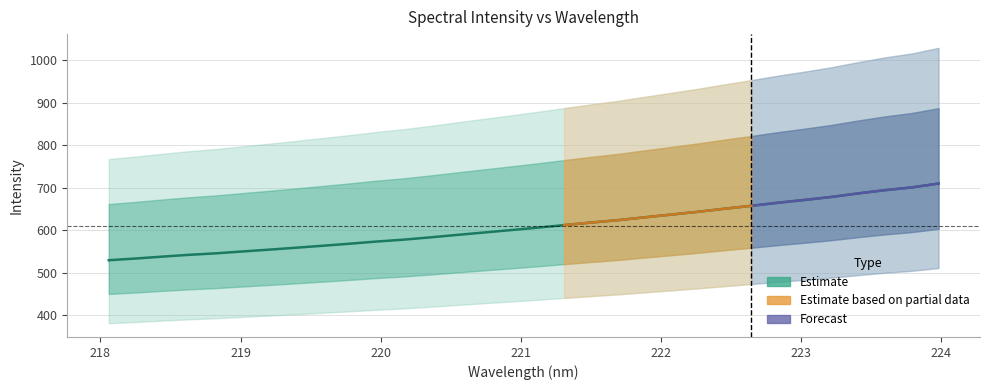

True or false: the data has more than 1 interior local peaks.

False